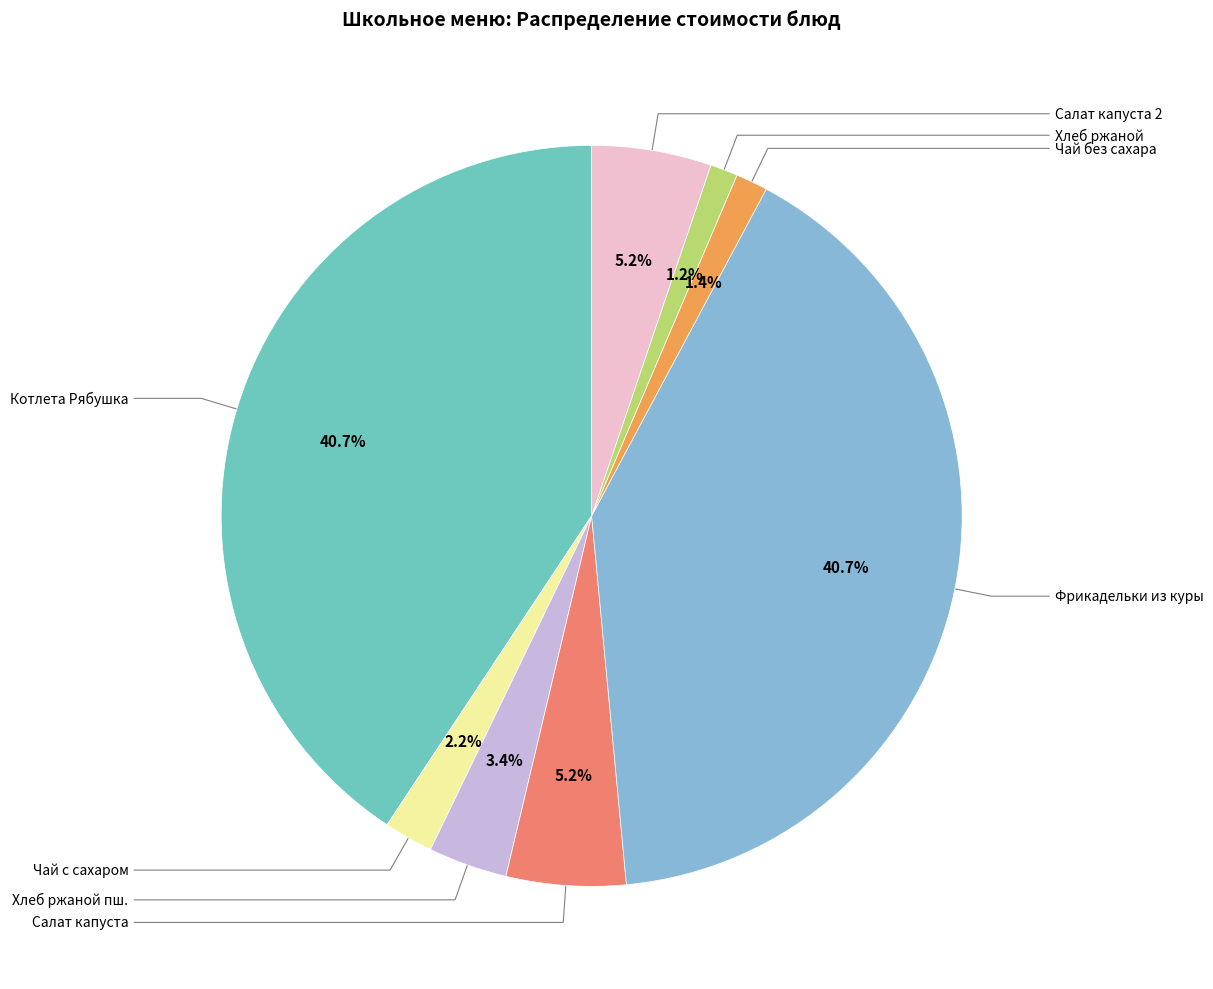

Is there a majority slice in this chart?

No